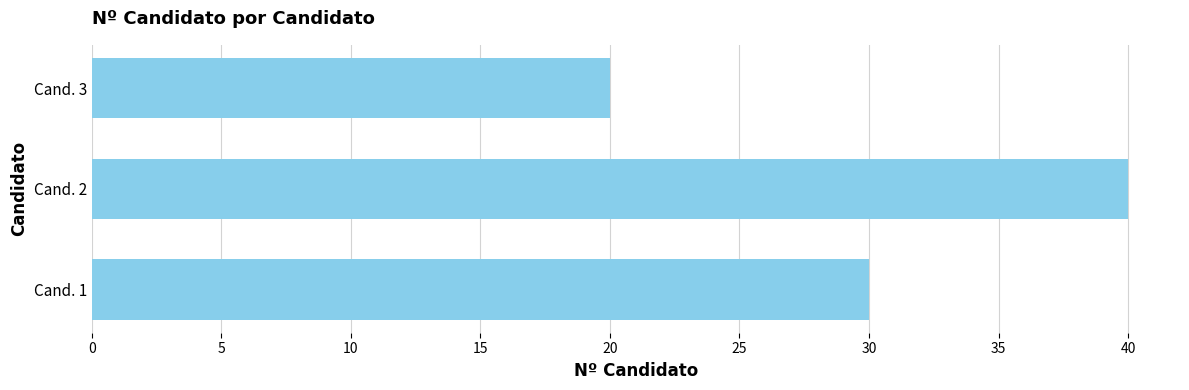

What is the ratio of the value at Cand. 2 to the value at Cand. 3?

2.0